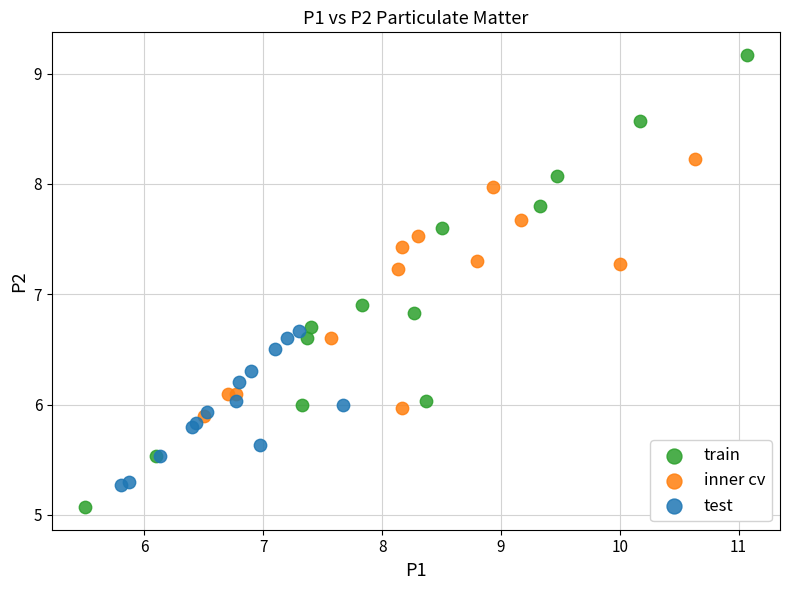

Which series contains the highest Y value?

train